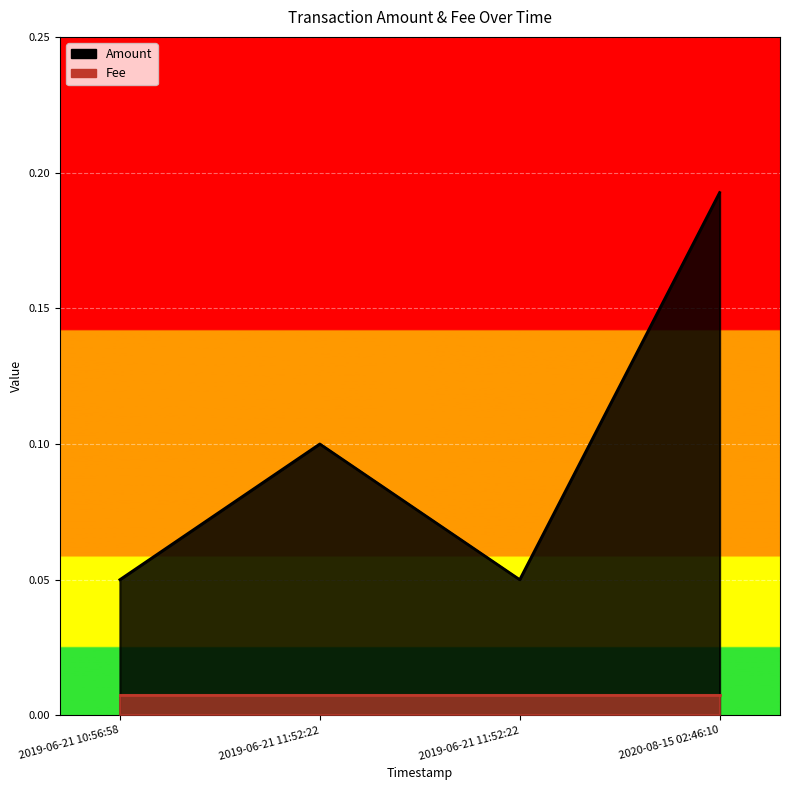

At which category does the data reach its first local valley?

2019-06-21 11:52:22